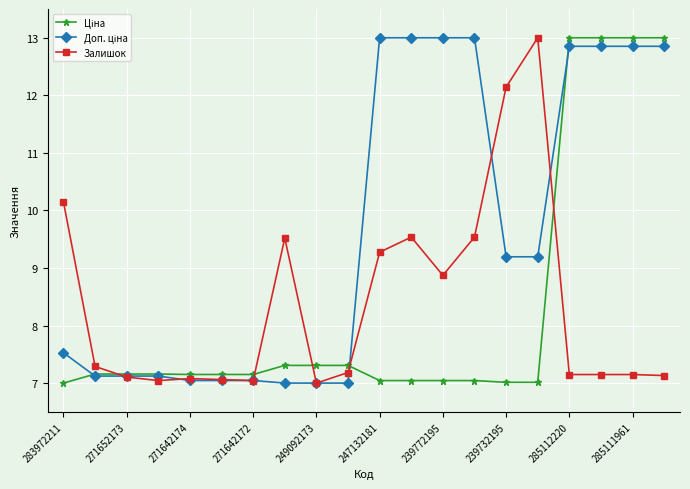

What is the greatest value displayed?

13.0